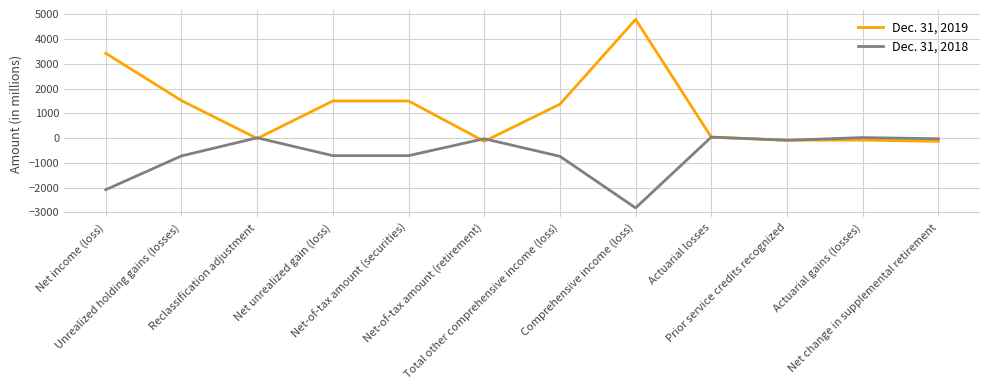

Does the chart display data point markers on the line(s)?

No